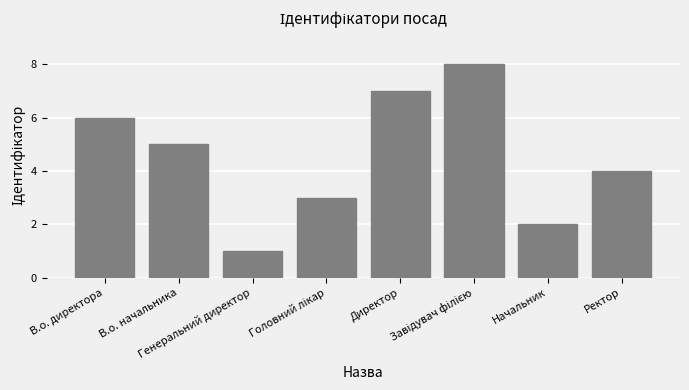

Are the bars grouped side by side (vs. stacked)?

No